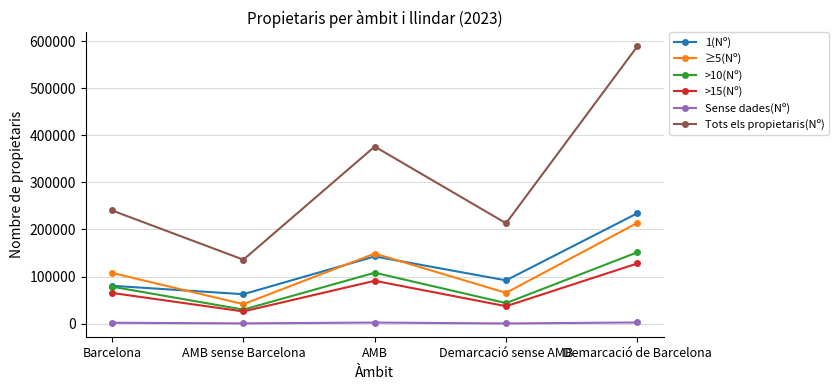

Count the >15(Nº) values in the range 36885 to 90830.

3